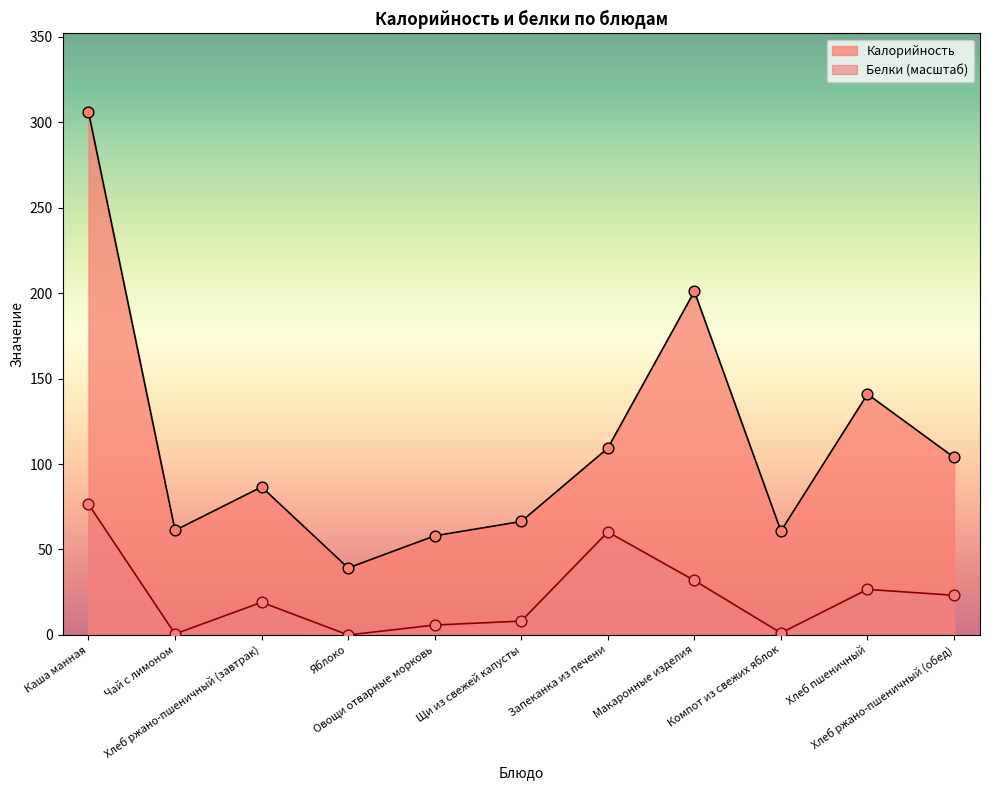

What is the total value across all series at Запеканка из печени?

169.6